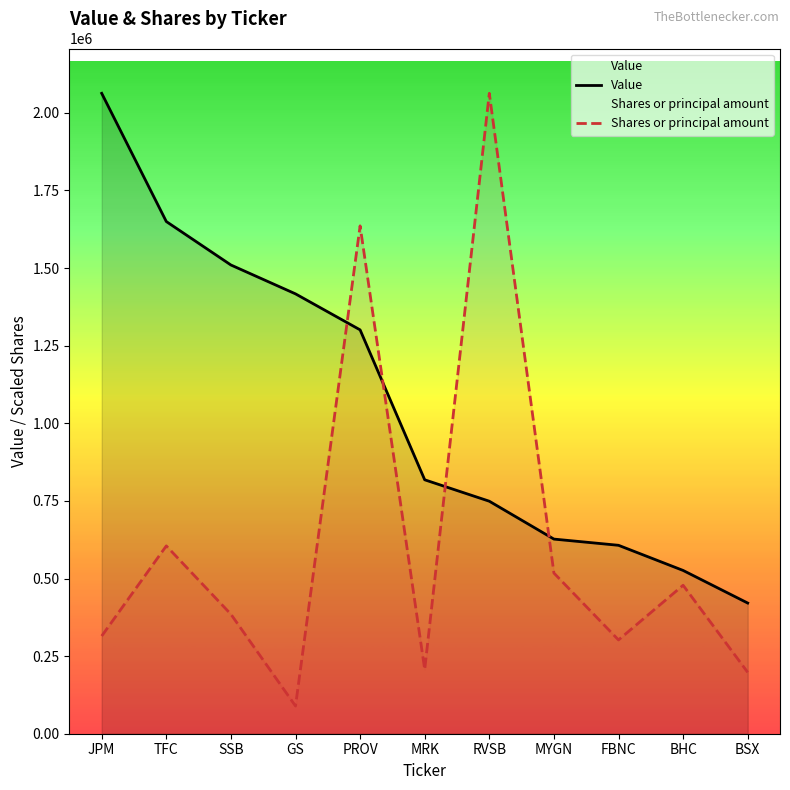

How many values in the Shares or principal amount series exceed 384947?

6